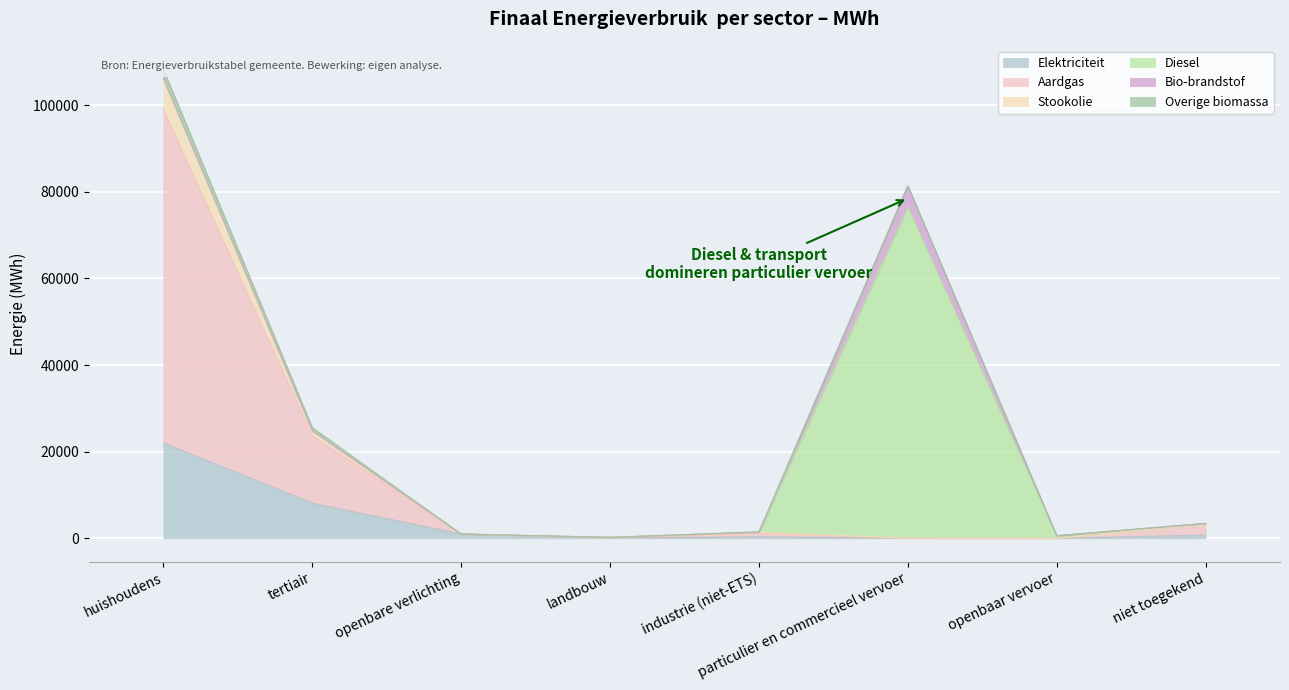

What is the label of the 3rd point from the right?

particulier en commercieel vervoer